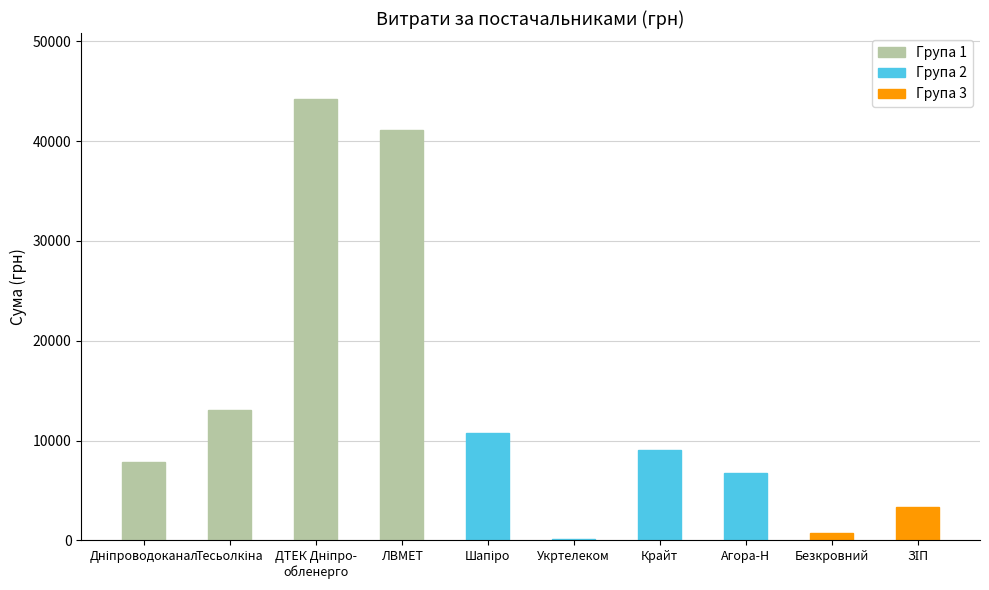

Reading left to right, list all the values displayed in this chart.

7904.0	13102.8	44185.6	41121.0	10734.9	135.0	9101.0	6804.0	732.0	3303.3